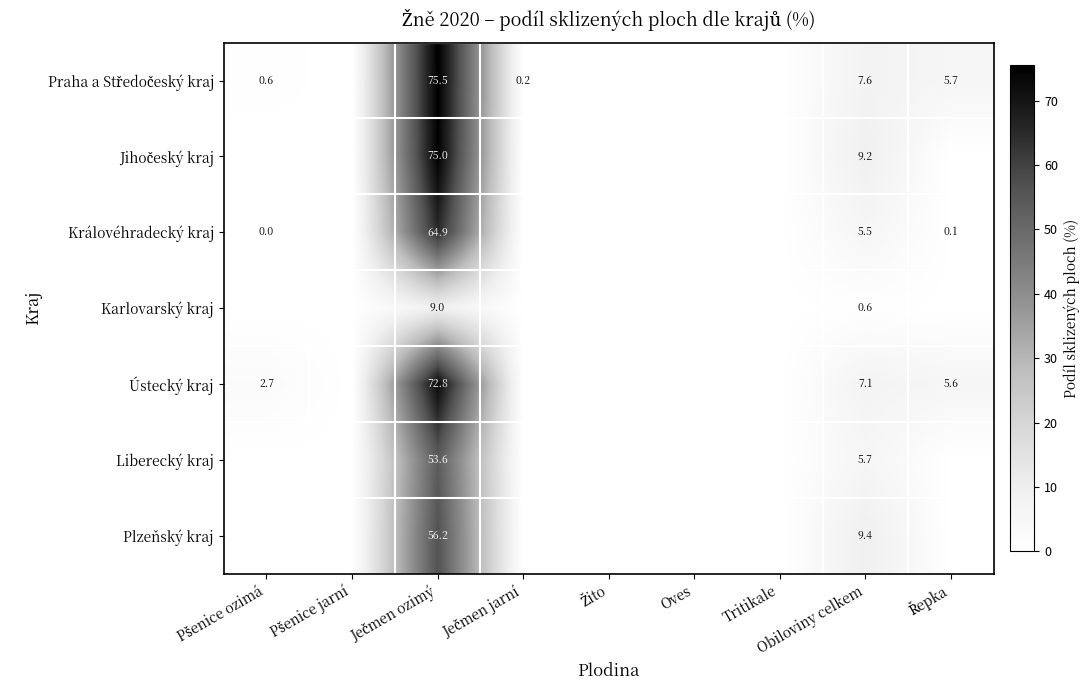

Which has a higher value, Řepka or Ječmen jarní?

Řepka